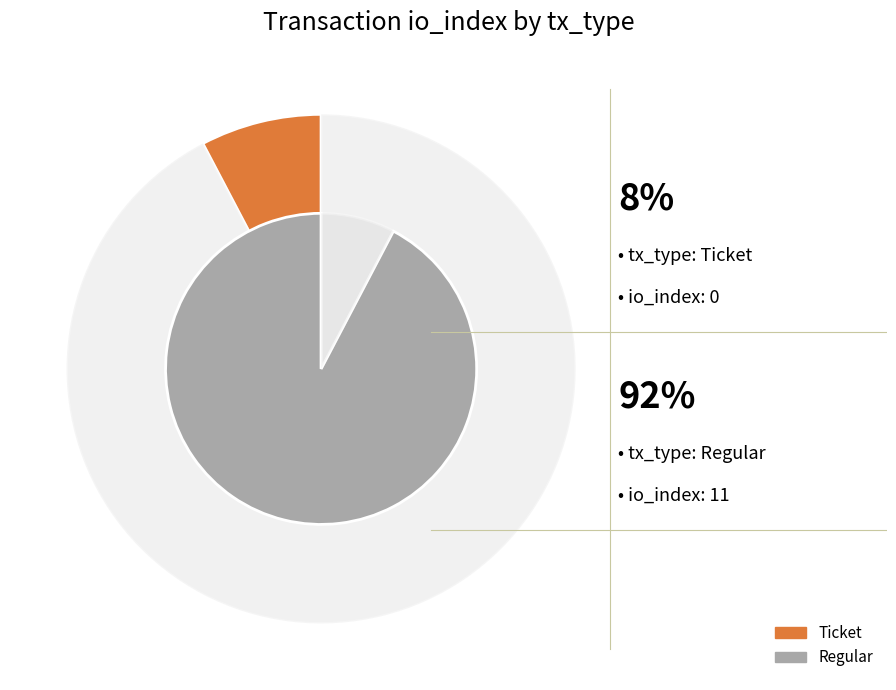

How many slices are in this pie chart?

2